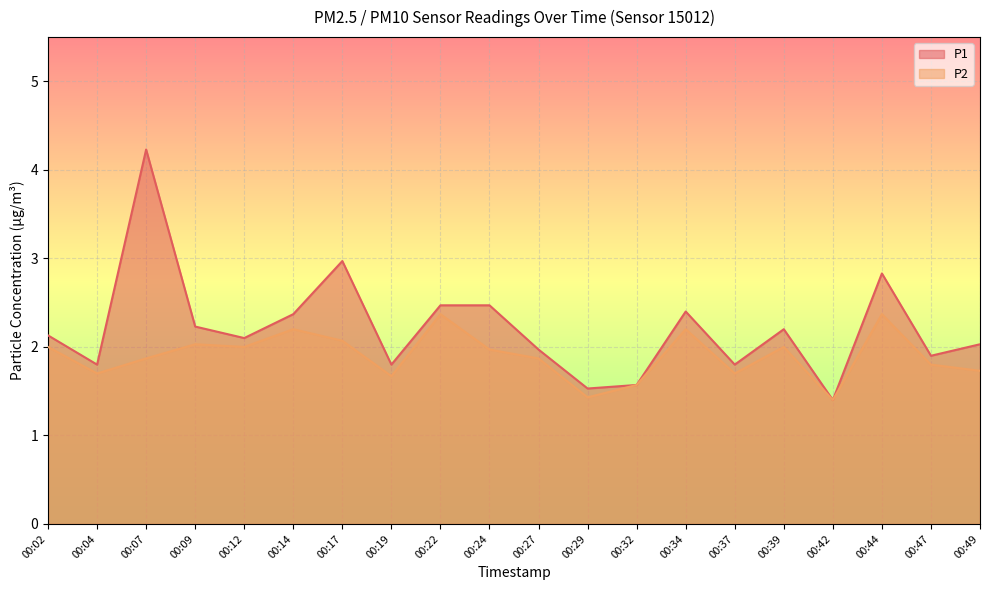

Reading left to right, what are all the values shown in this chart?

P1: 2.1	1.8	4.2	2.2	2.1	2.4	3.0	1.8	2.5	2.5	2.0	1.5	1.6	2.4	1.8	2.2	1.4	2.8	1.9	2.0
P2: 2.0	1.7	1.9	2.0	2.0	2.2	2.1	1.7	2.4	2.0	1.9	1.4	1.6	2.2	1.7	2.0	1.4	2.4	1.8	1.7